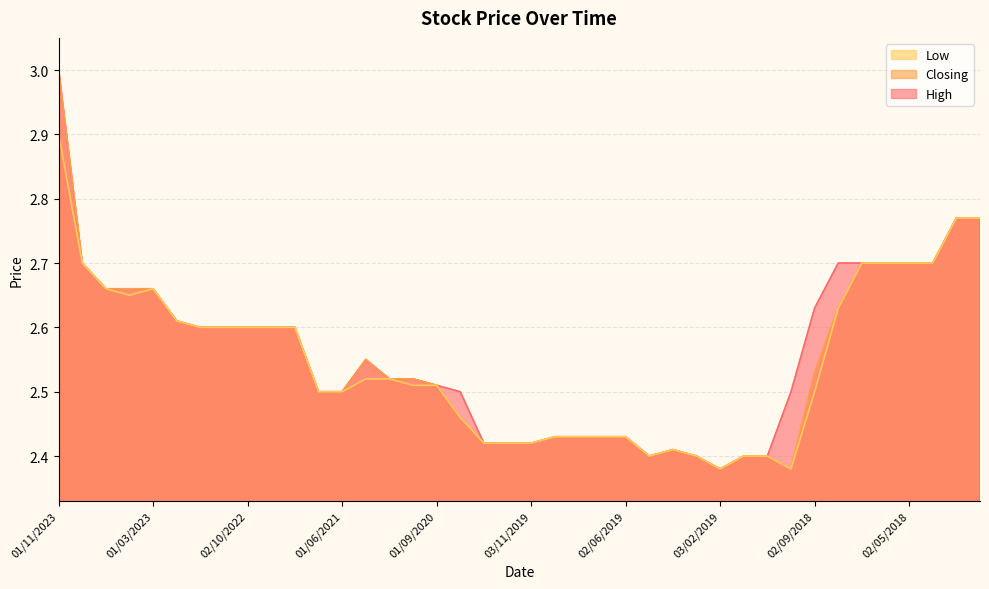

Between 04/06/2023 and 01/03/2023, which series saw the biggest shift?

Low